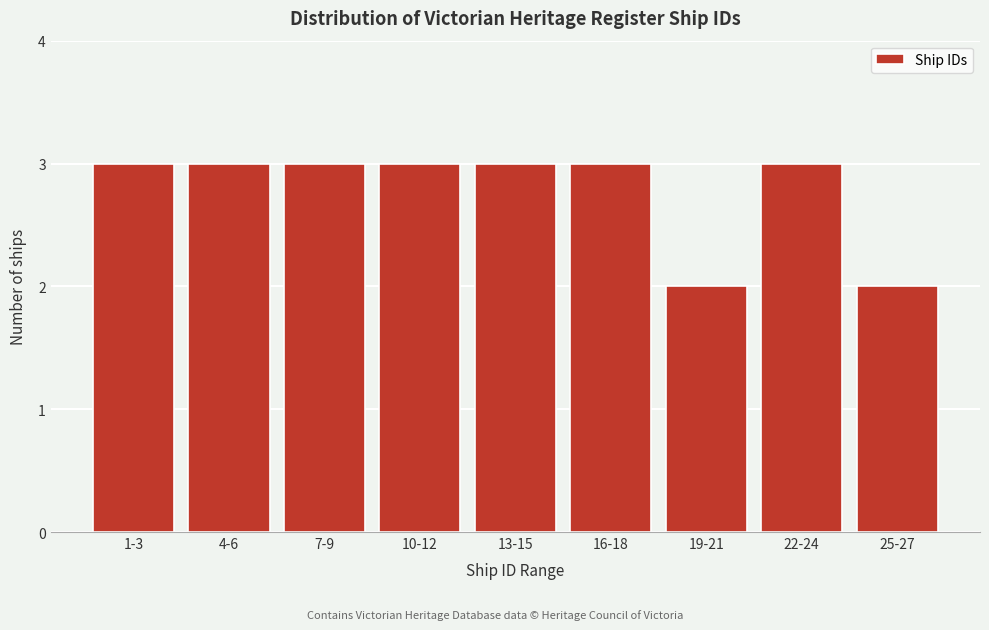

Reading left to right, list all the values displayed in this chart.

1-3=3	4-6=3	7-9=3	10-12=3	13-15=3	16-18=3	19-21=2	22-24=3	25-27=2